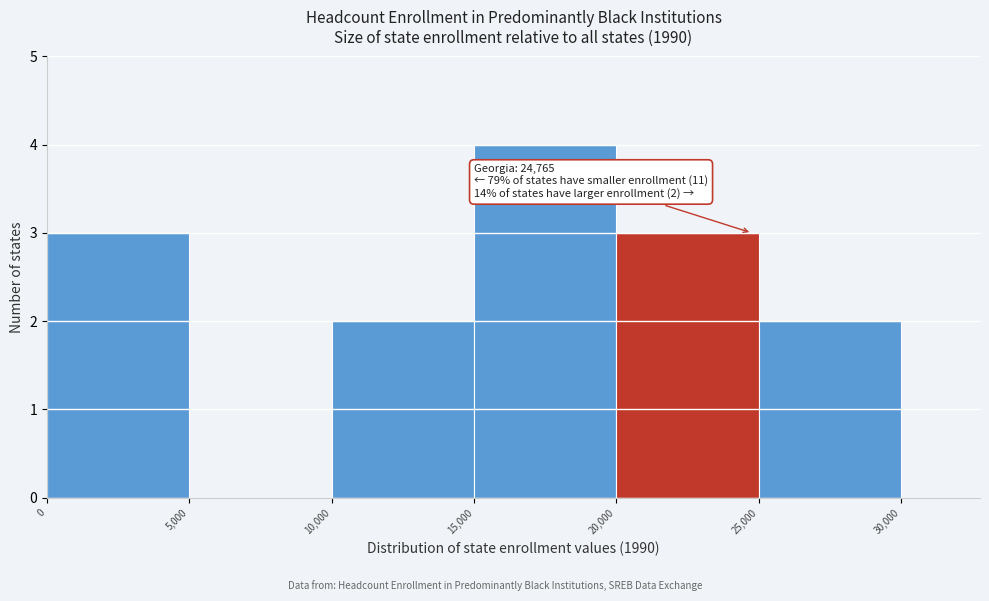

Over which range of the x-axis is the bar tallest?

15,000 to 20,000